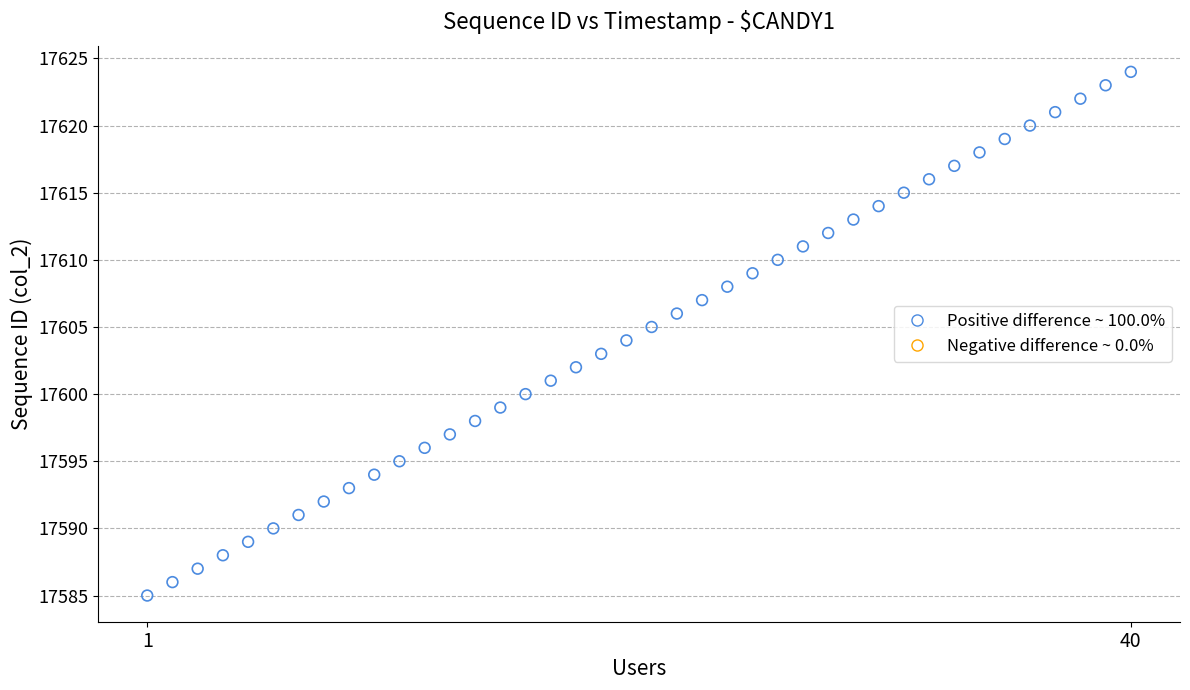

What is the range of X values (max minus min)?

39